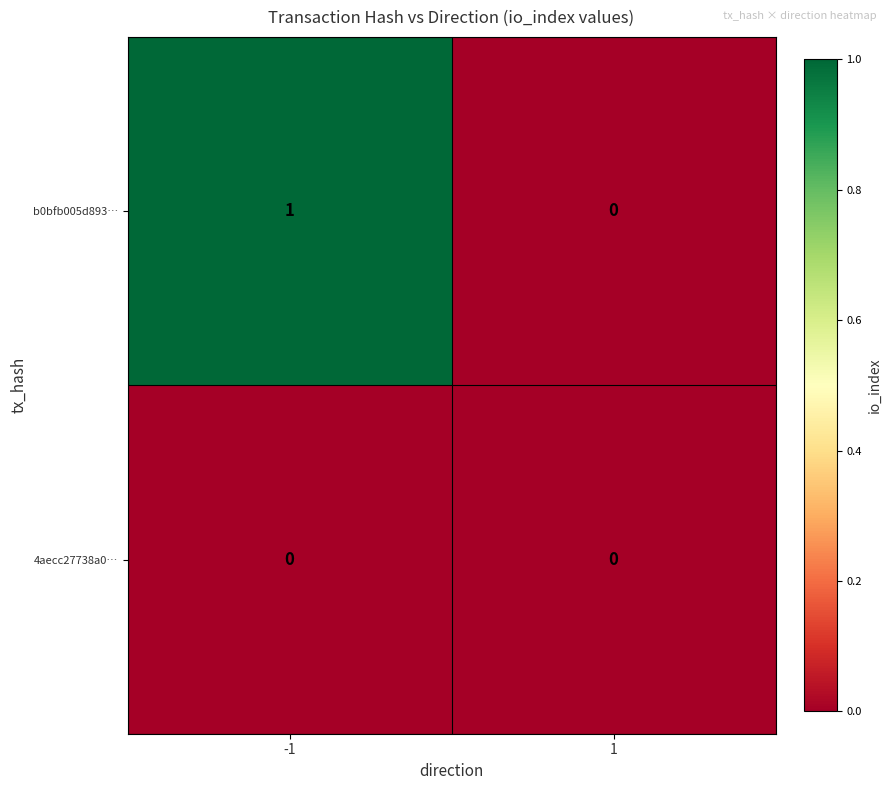

Rank the series at -1 from highest to lowest value.

b0bfb005d893…, 4aecc27738a0…